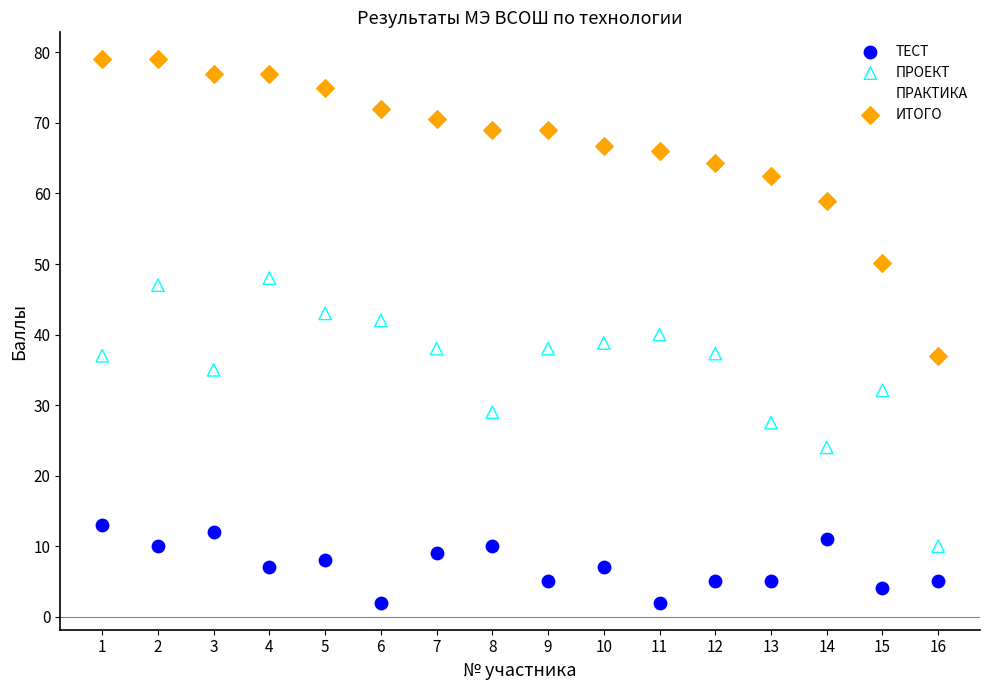

Which series has the widest spread of Y values?

ИТОГО